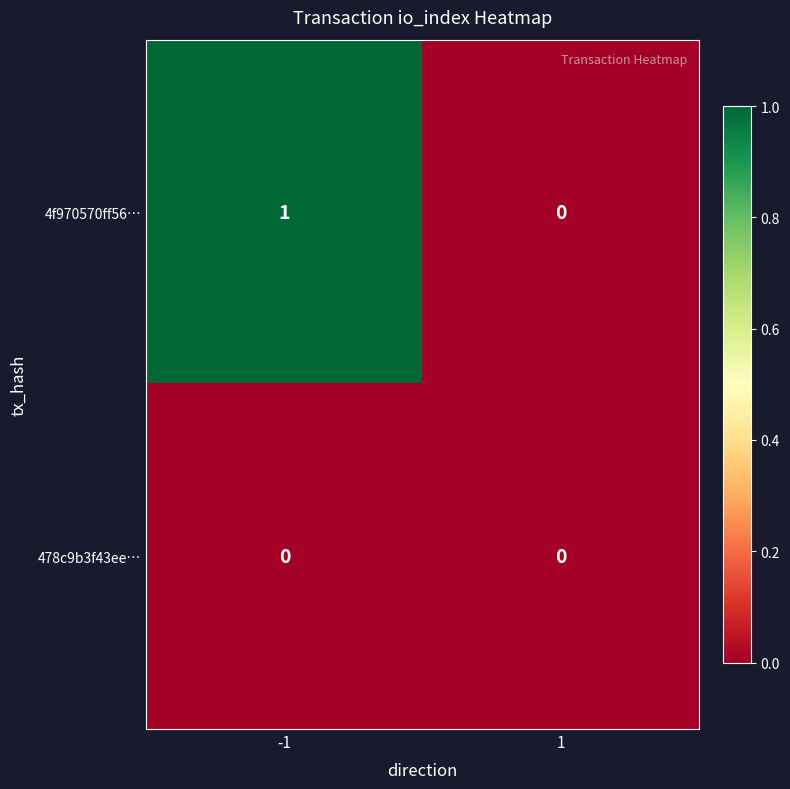

Reading right to left, extract all data points from this chart.

4f970570ff56…: 0	1
478c9b3f43ee…: 0	0